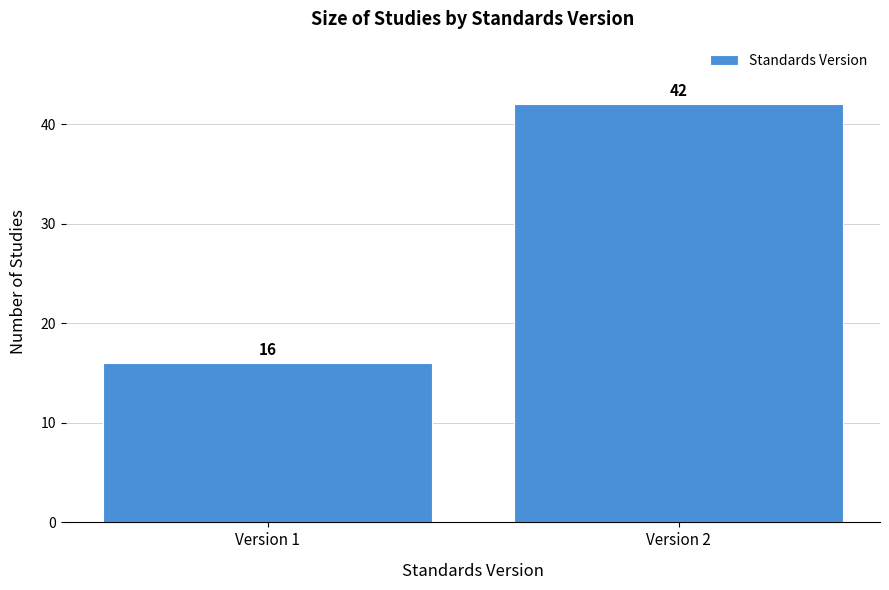

Reading left to right, what are all the values shown in this chart?

16	42